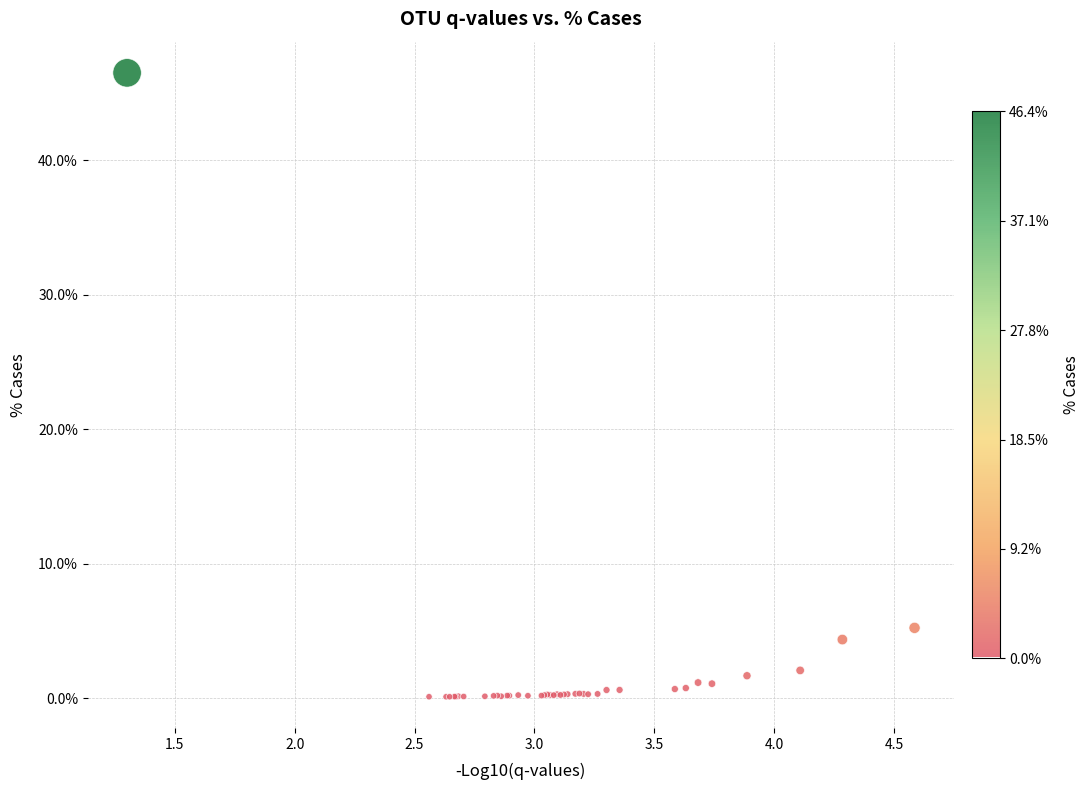

What Y value in the scatter plot is closest to 23?

5.2